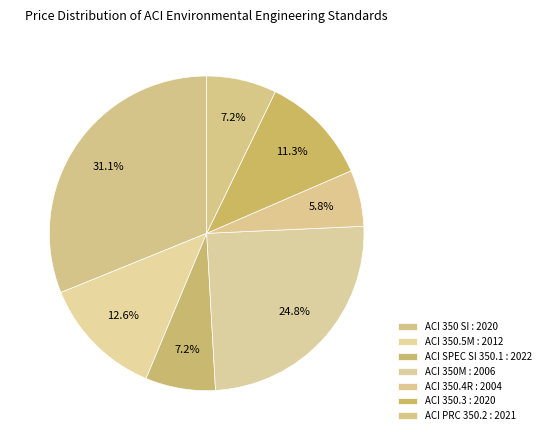

What is the total percentage of ACI 350 SI : 2020 and ACI SPEC SI 350.1 : 2022?

38.3%